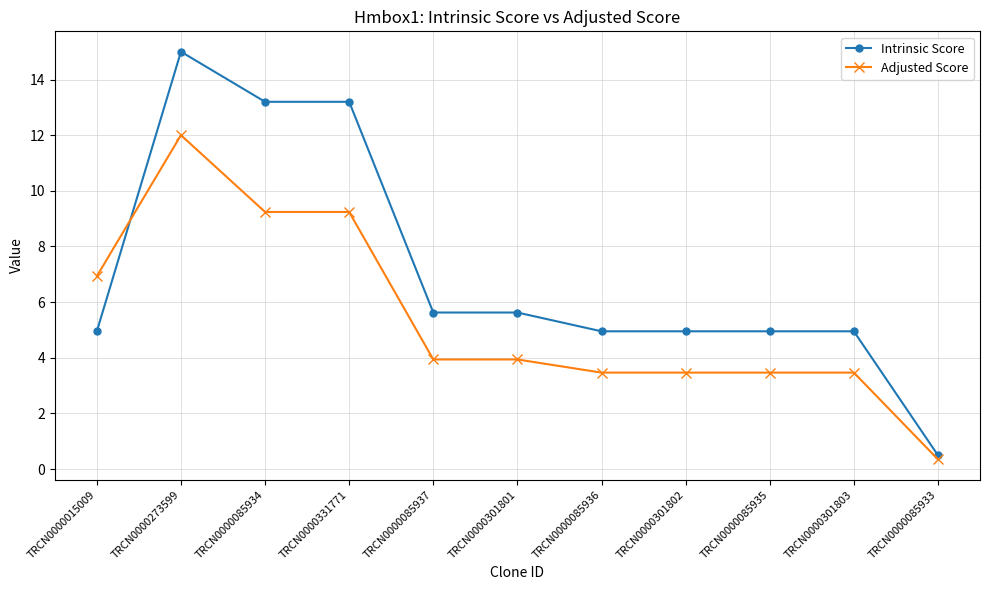

At TRCN0000085935, list the series in order from largest to smallest.

Intrinsic Score, Adjusted Score